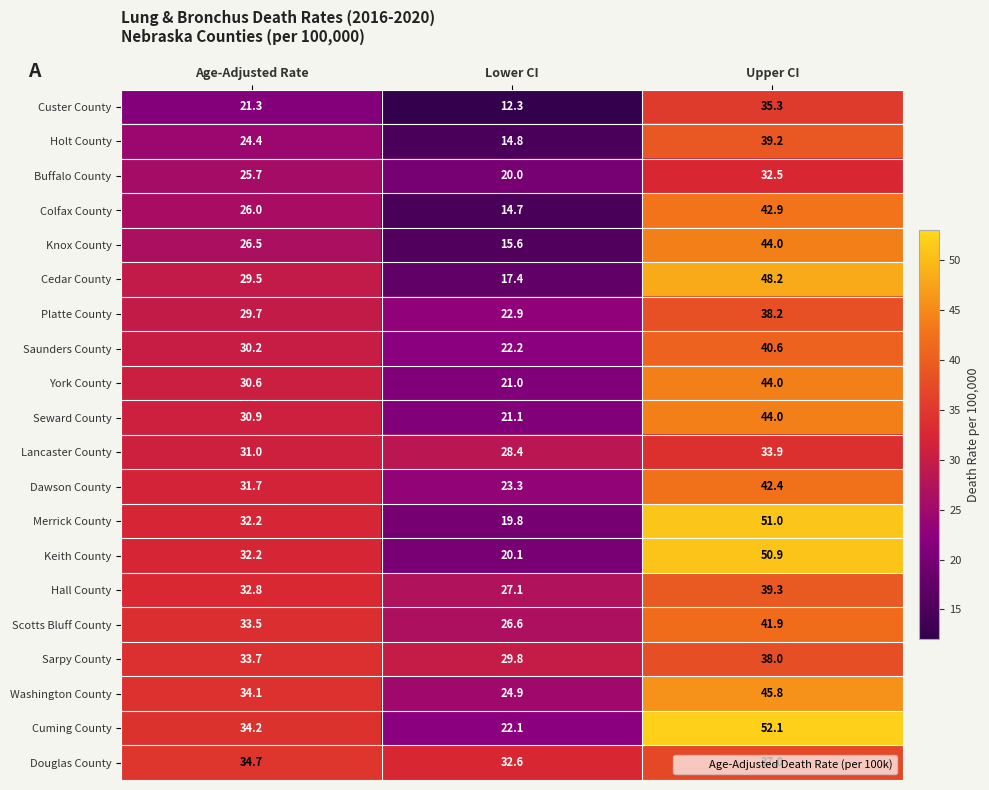

What is the sum of the Scotts Bluff County values at Age-Adjusted Rate and Lower CI?

60.1